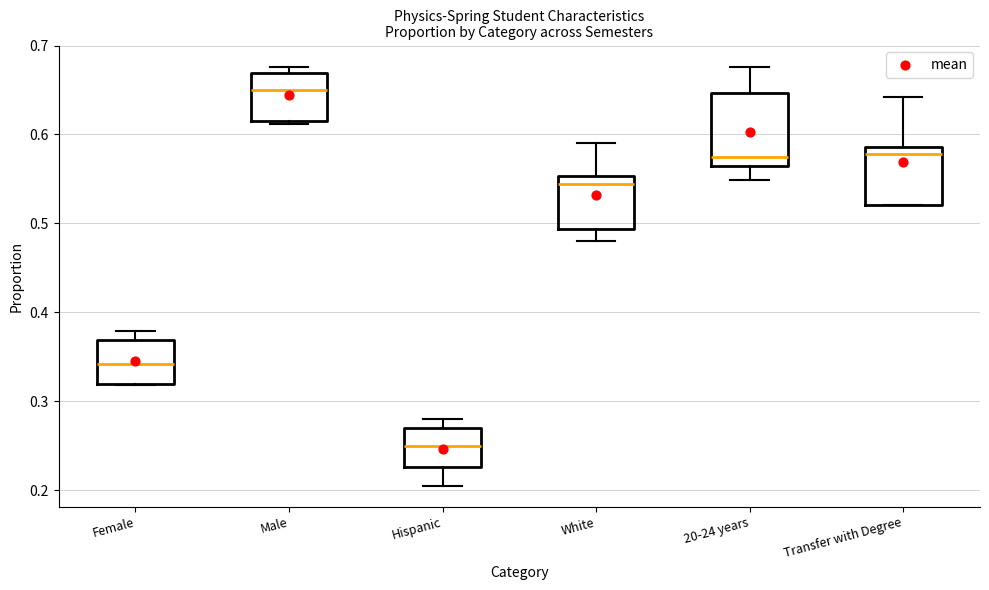

Reading left to right, read every box against the y-axis: the position of its median line, the range the box covers, and the ends of its whiskers. The values are not printed on the chart, so give them approximately, as read against the axis.

Female: median 0.34, box 0.32 to 0.37, whiskers 0.32 to 0.38
Male: median 0.65, box 0.61 to 0.67, whiskers 0.61 to 0.68
Hispanic: median 0.25, box 0.23 to 0.27, whiskers 0.20 to 0.28
White: median 0.54, box 0.49 to 0.55, whiskers 0.48 to 0.59
20-24 years: median 0.57 (just above the box's lower edge), box 0.57 to 0.65, whiskers 0.55 to 0.68
Transfer with Degree: median 0.58, box 0.52 to 0.59, whiskers 0.52 to 0.64